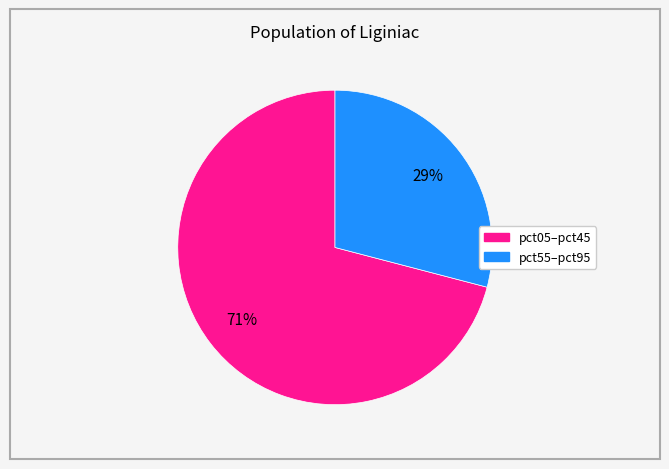

Is there any slice that represents more than half of the pie?

Yes